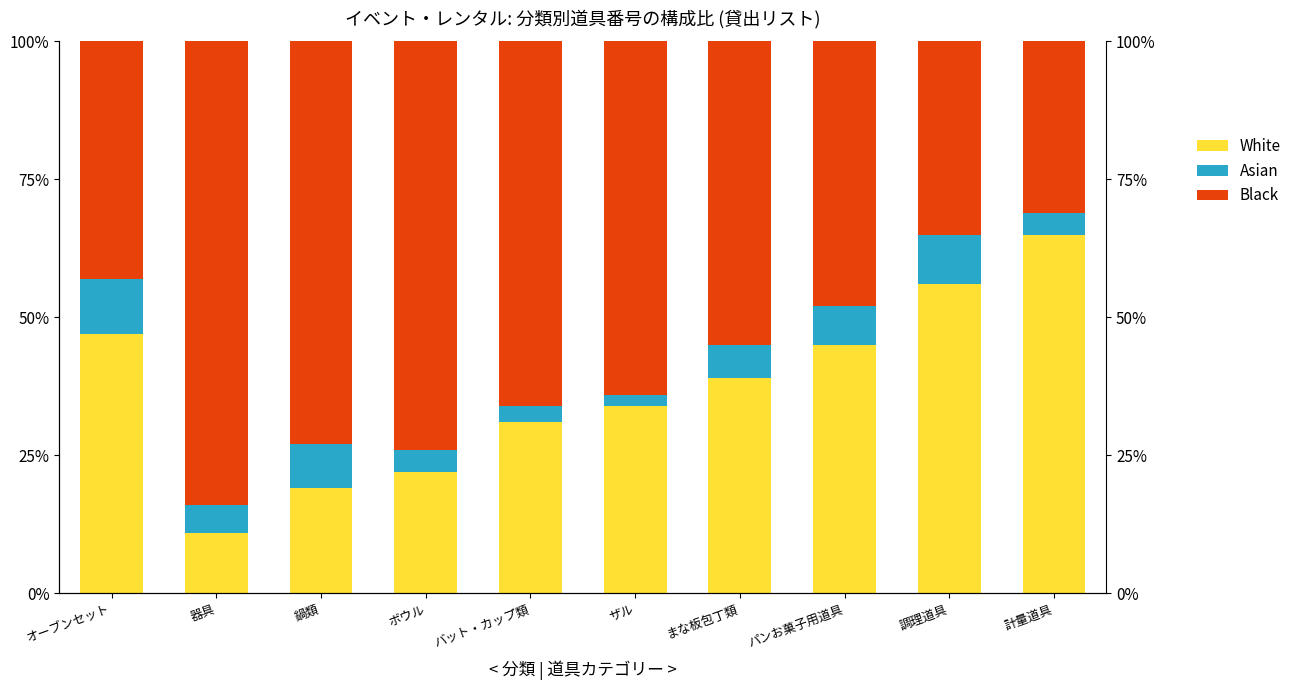

What is the sum of the Black values at バット・カップ類 and 器具?

150.0